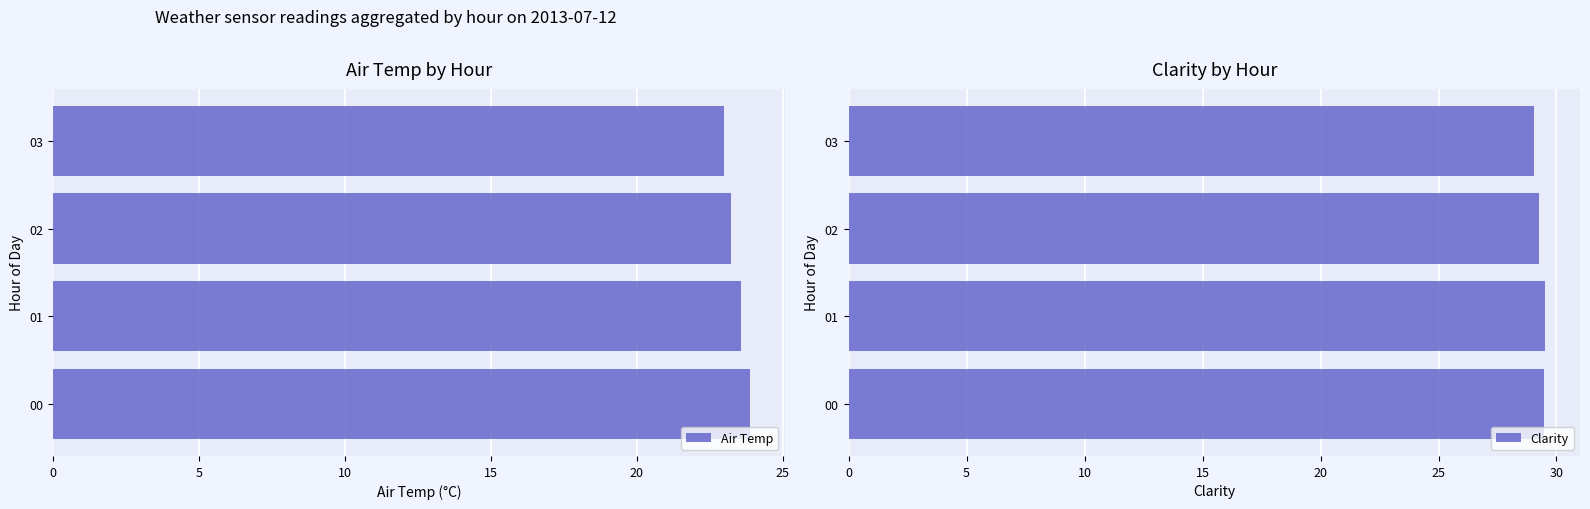

True or false: Clarity has a value of 29.2 at 02.

True